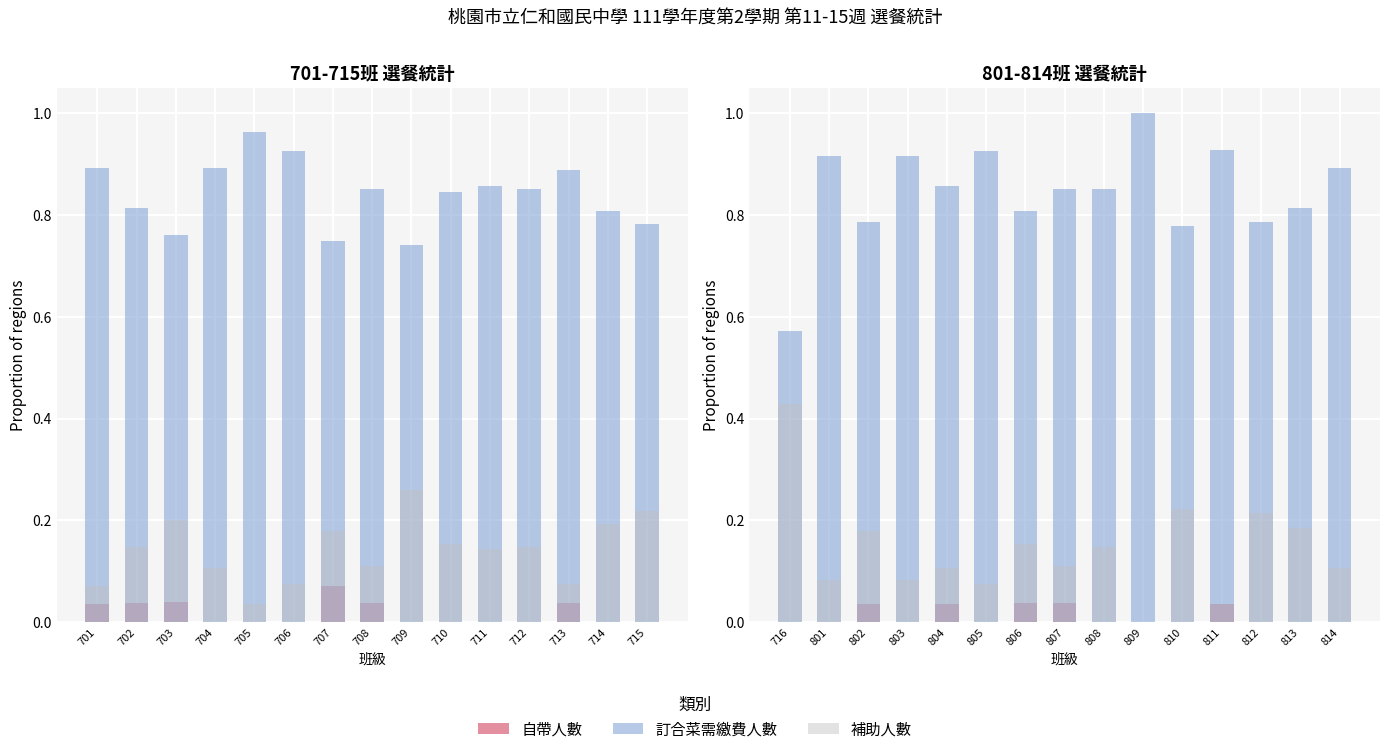

List the series in order of their overall mean, lowest first.

自帶人數, 補助人數, 訂合菜需繳費人數